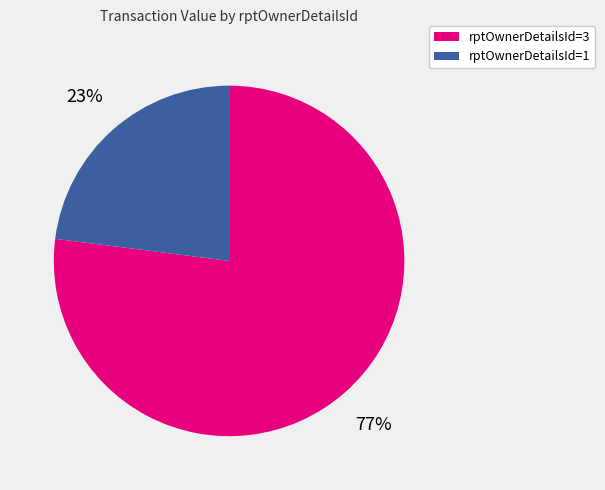

Is there any slice that represents more than half of the pie?

Yes